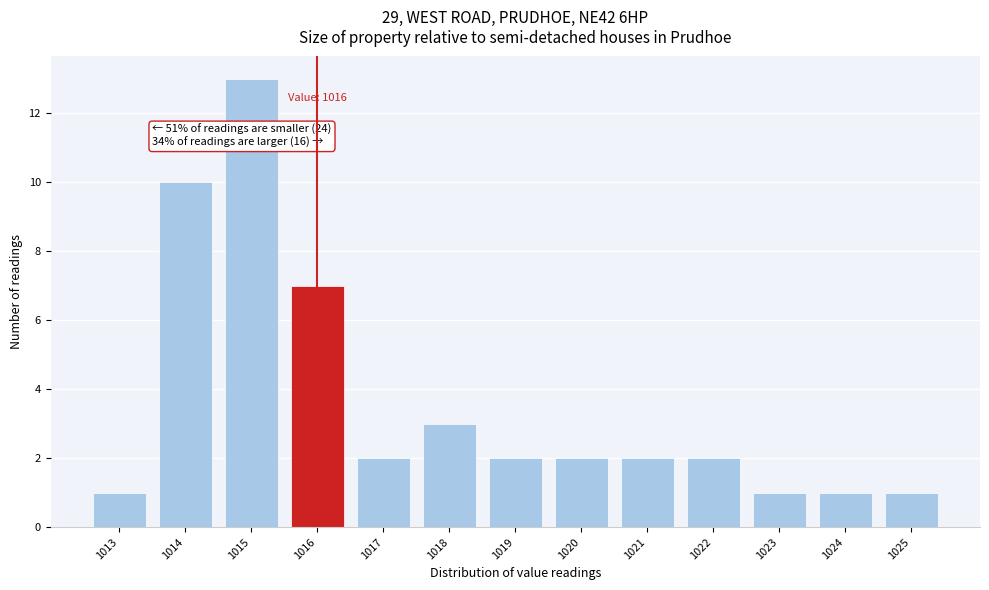

Reading right to left, extract all data points from this chart.

1025=1	1024=1	1023=1	1022=2	1021=2	1020=2	1019=2	1018=3	1017=2	1016=7	1015=13	1014=10	1013=1